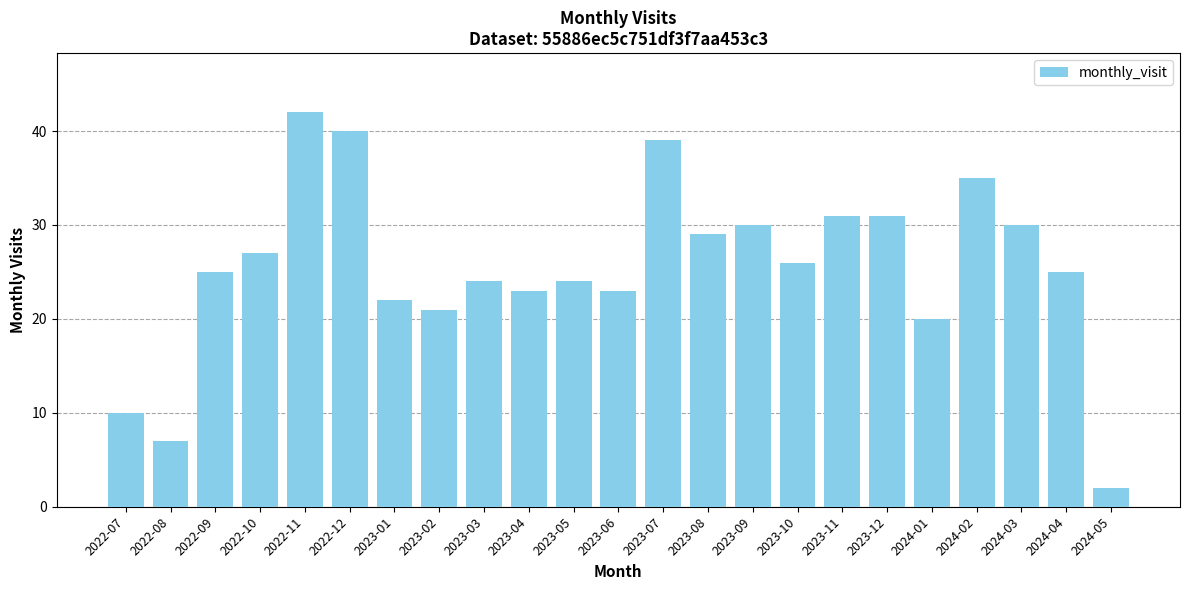

What is the difference between the values at 2023-01 and 2023-12?

9